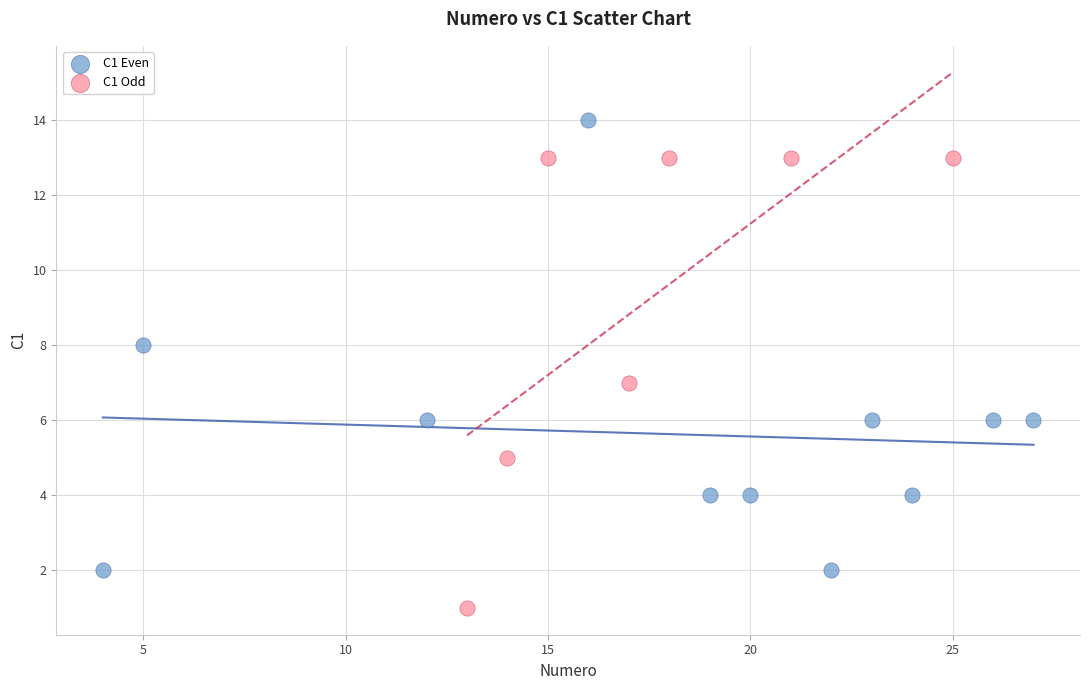

Which series reaches the maximum Y coordinate?

C1 Even